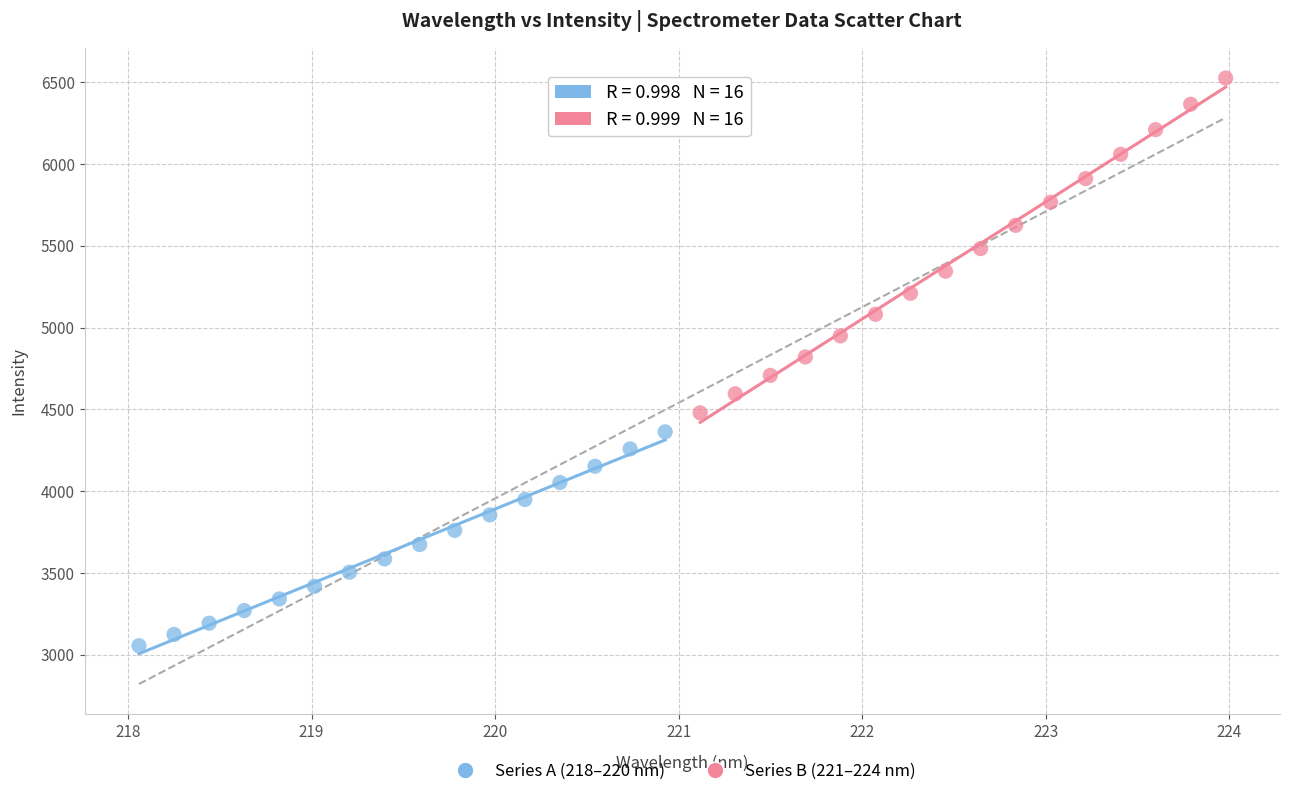

Which series has the widest spread of Y values?

Series B (221–224 nm)